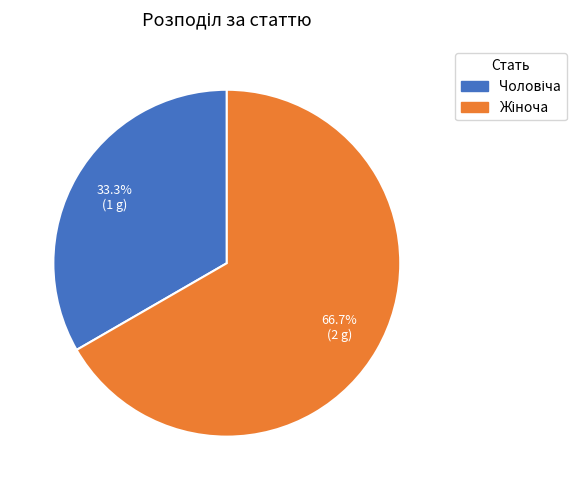

Does any single category account for the majority?

Yes